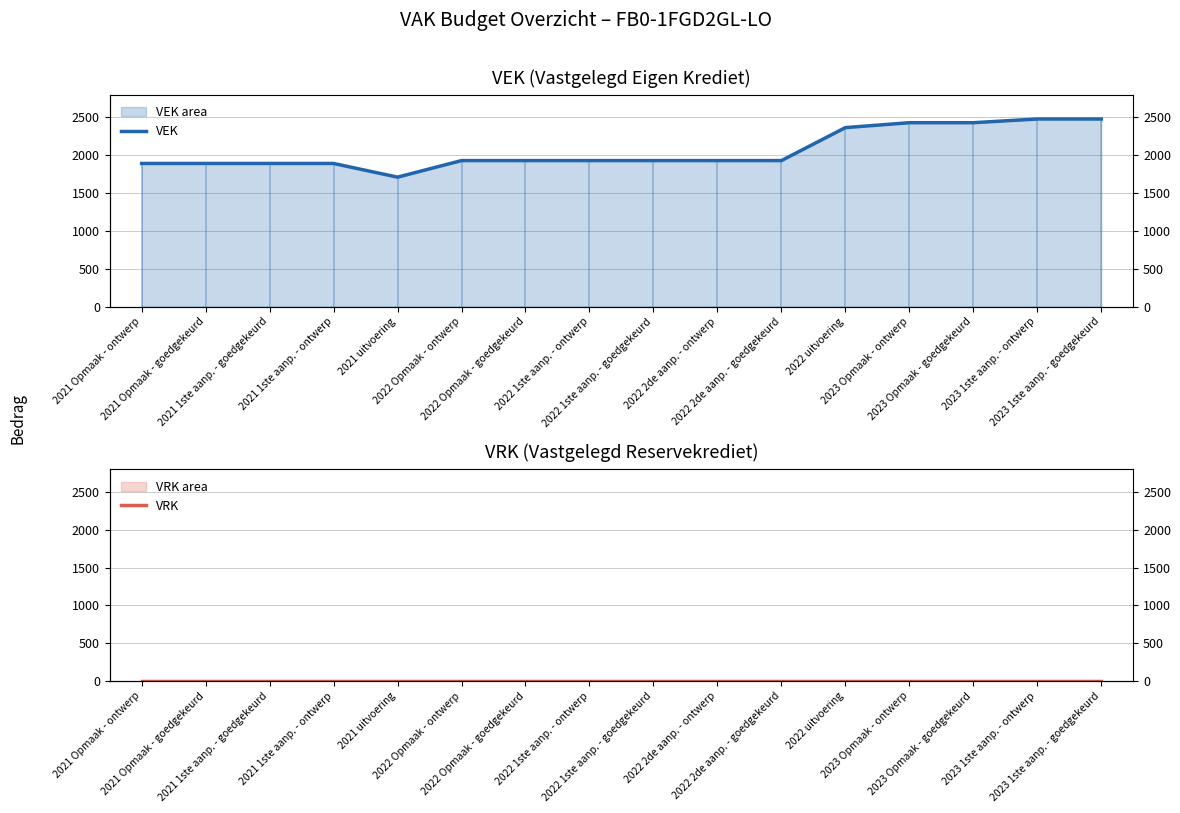

What is the spread (max minus min) of values at 2021 Opmaak - ontwerp?

1892